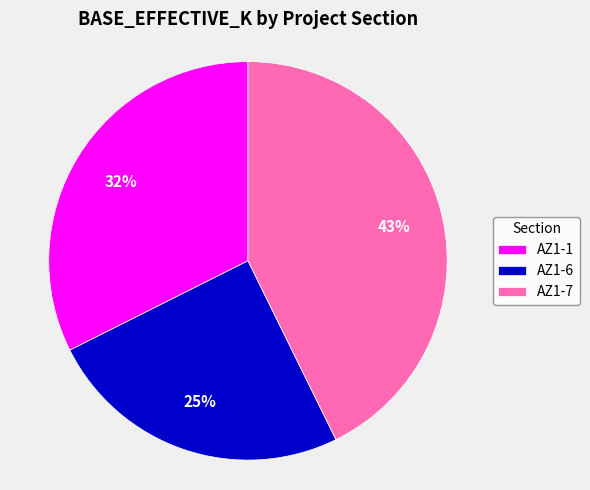

Does AZ1-7 account for over 50% of the chart?

No